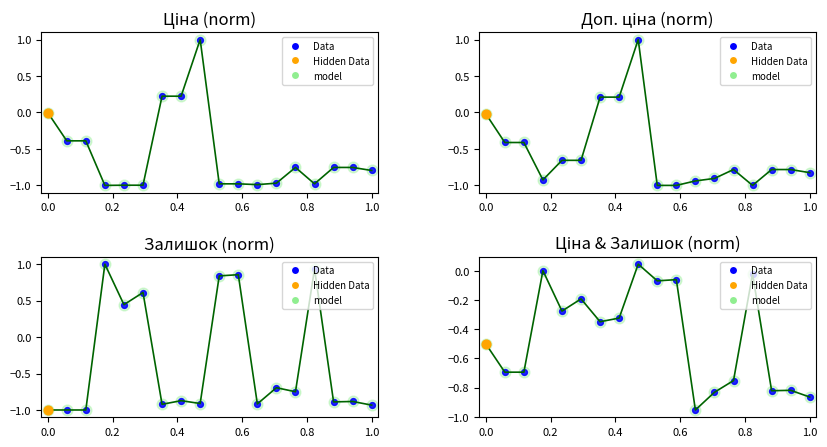

Is the value of Ціна at 0.8 greater than the value of Залишок at 11?

No